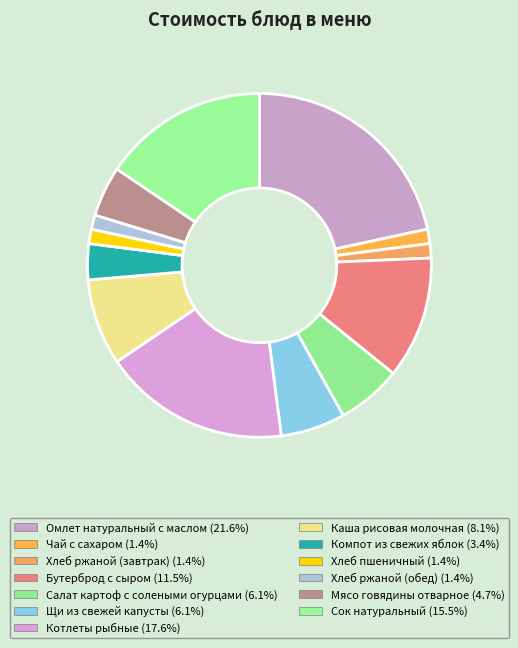

To the nearest percent, what percentage of the pie is Компот из свежих яблок?

3%